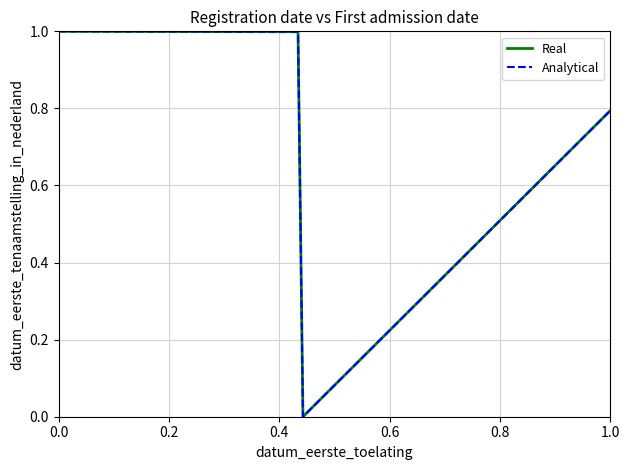

Is this an area chart (filled region under the line)?

No